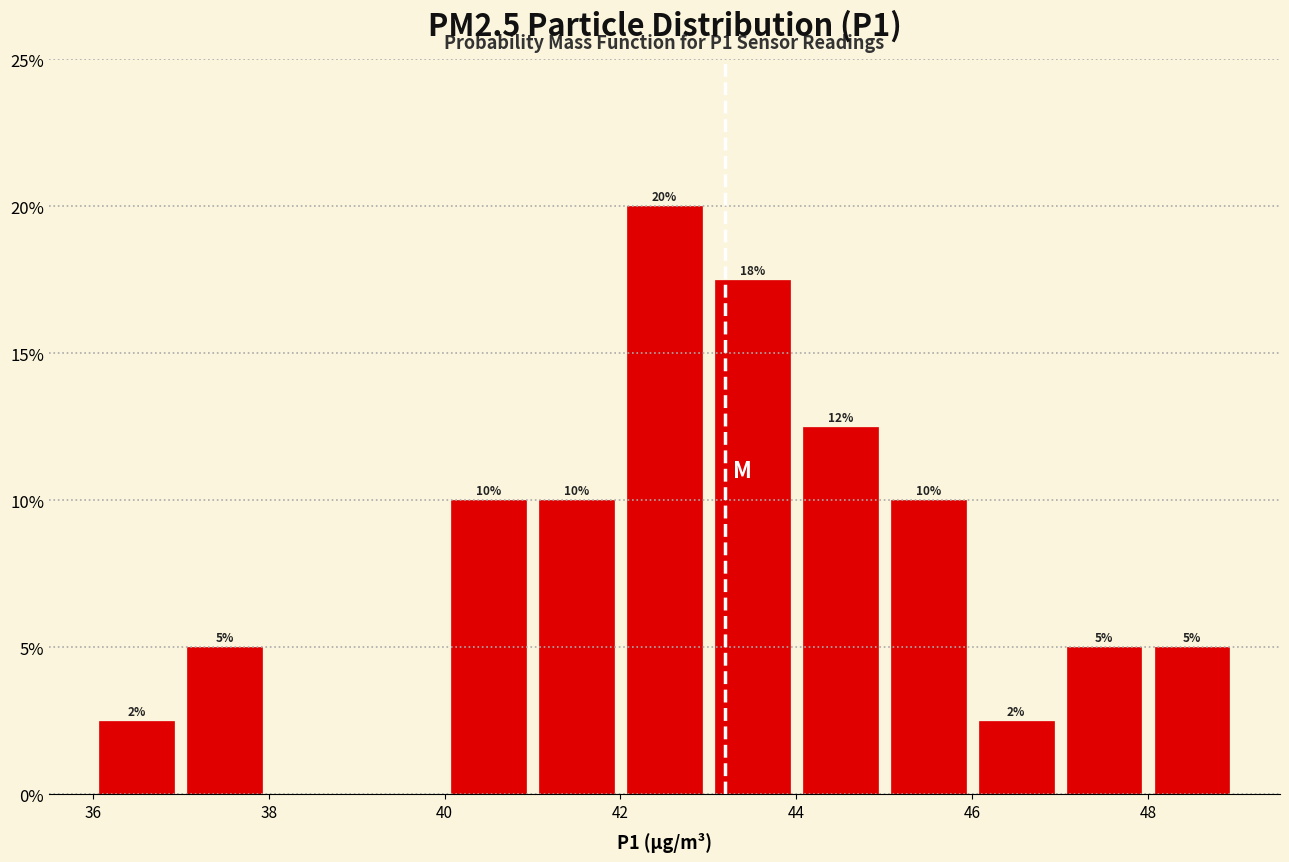

Which range on the x-axis has the tallest bar?

42 to 43